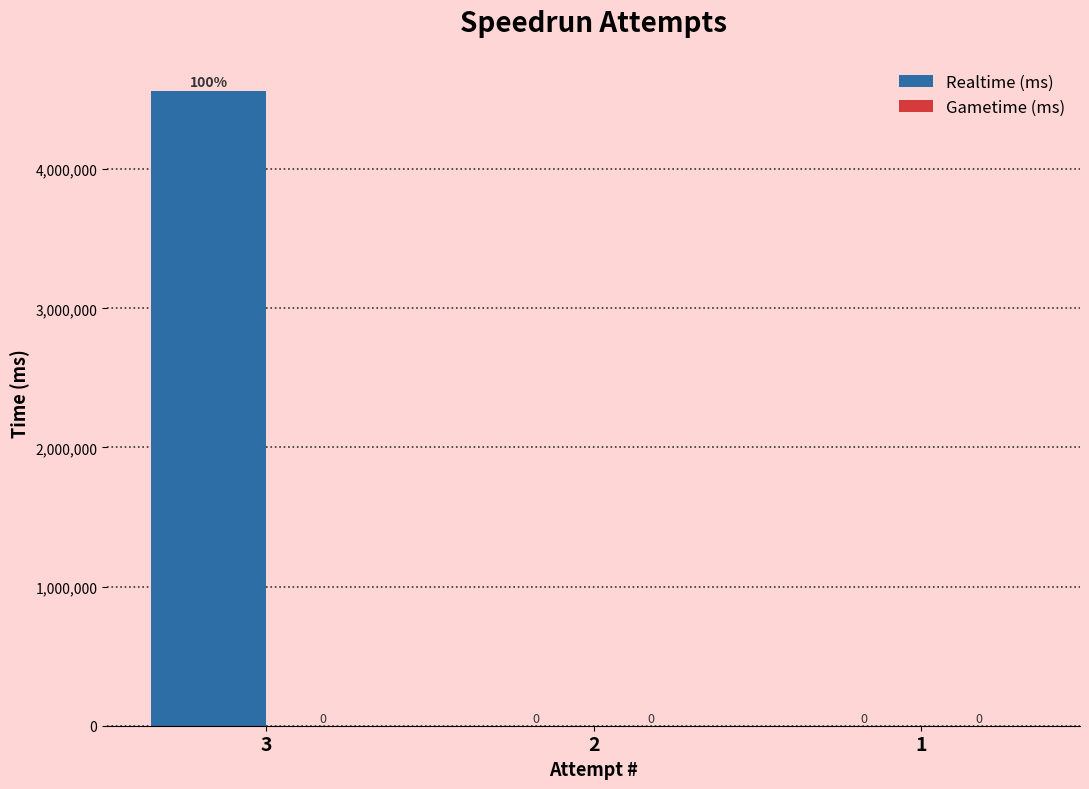

Which label corresponds to the largest value in the chart?

3